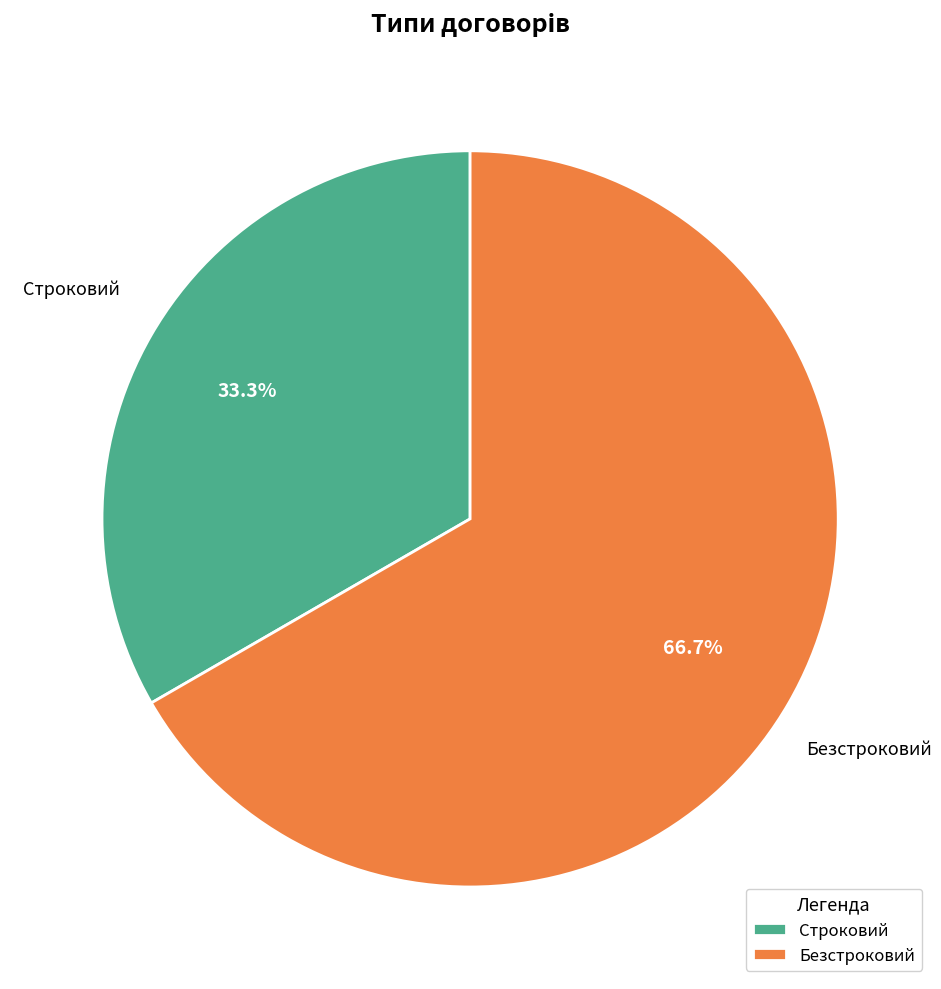

To the nearest percent, what is the average slice percentage?

50%